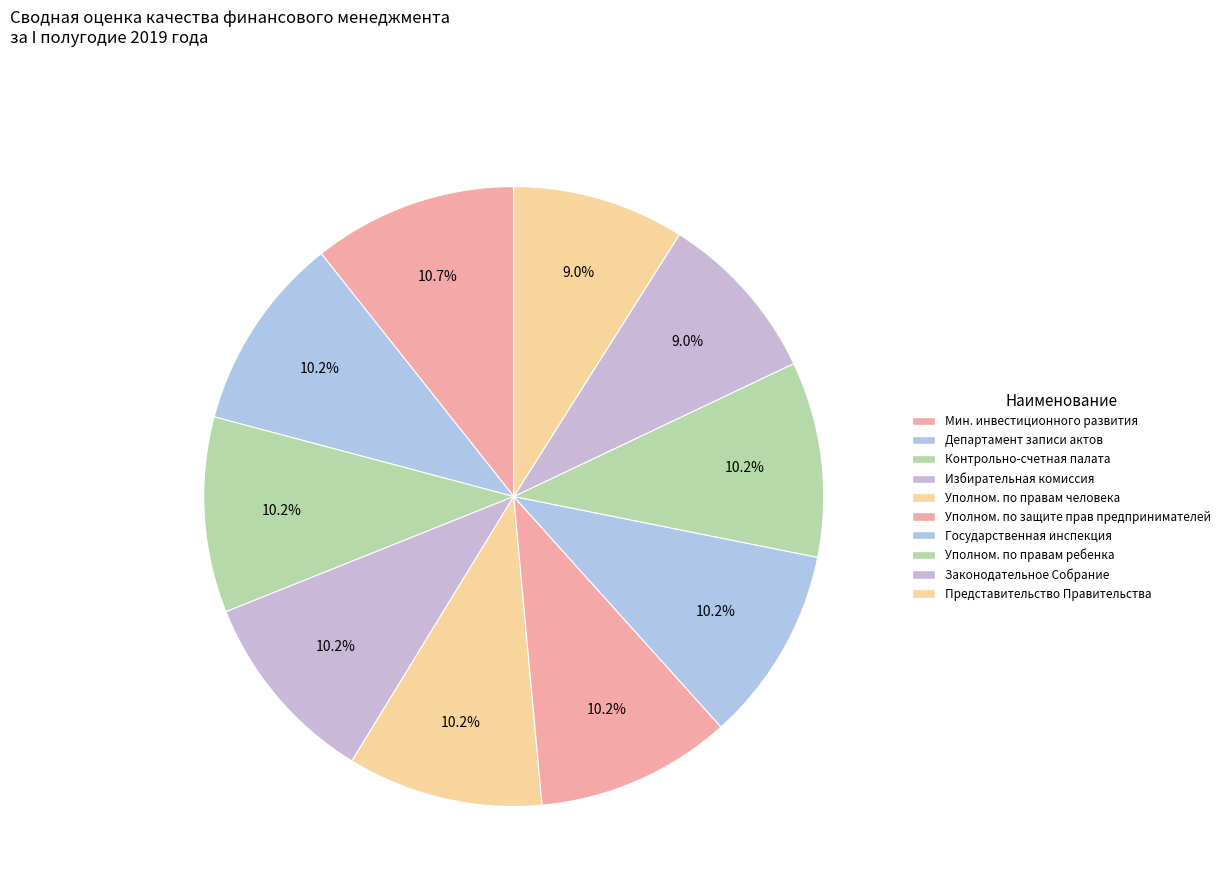

To the nearest percent, what is the difference between the largest and smallest slice percentages?

2%